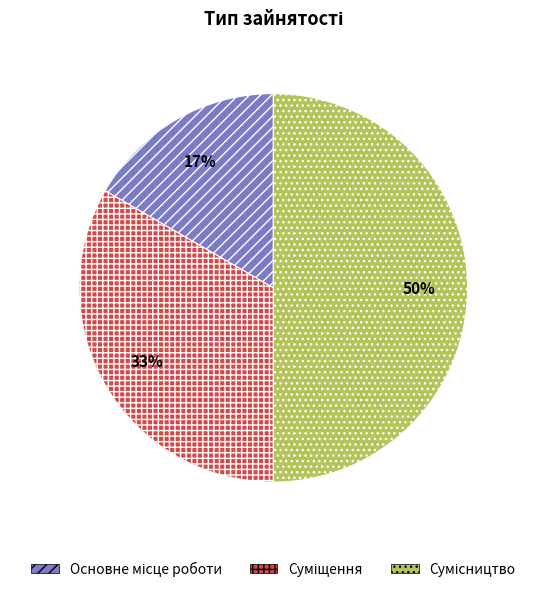

To the nearest percent, what is the average slice percentage?

33%